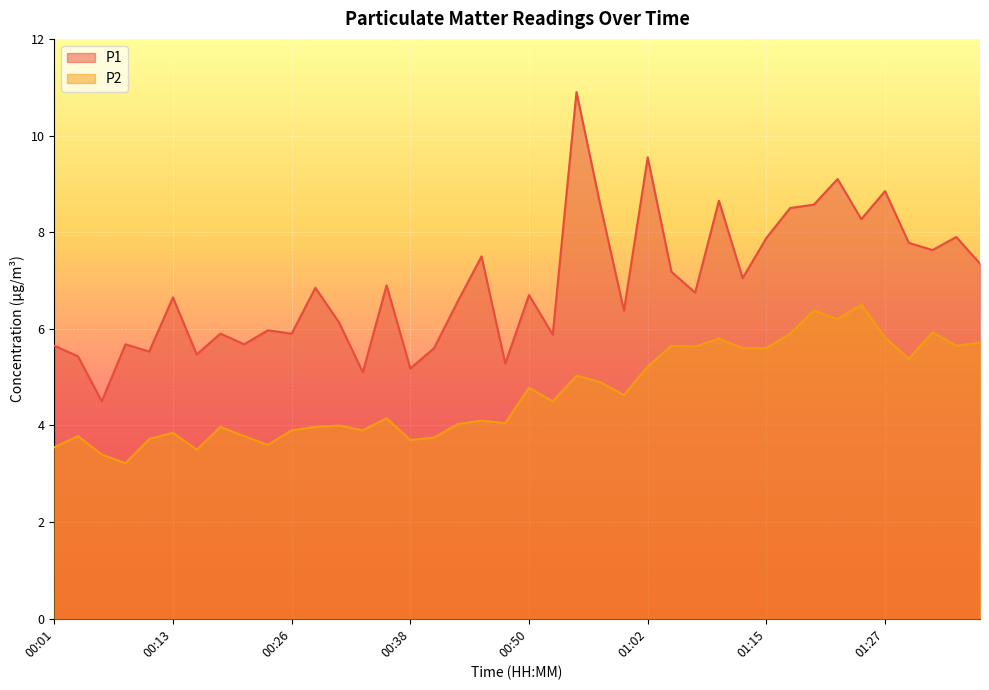

True or false: P2 has more than 2 points higher than both neighbors.

True